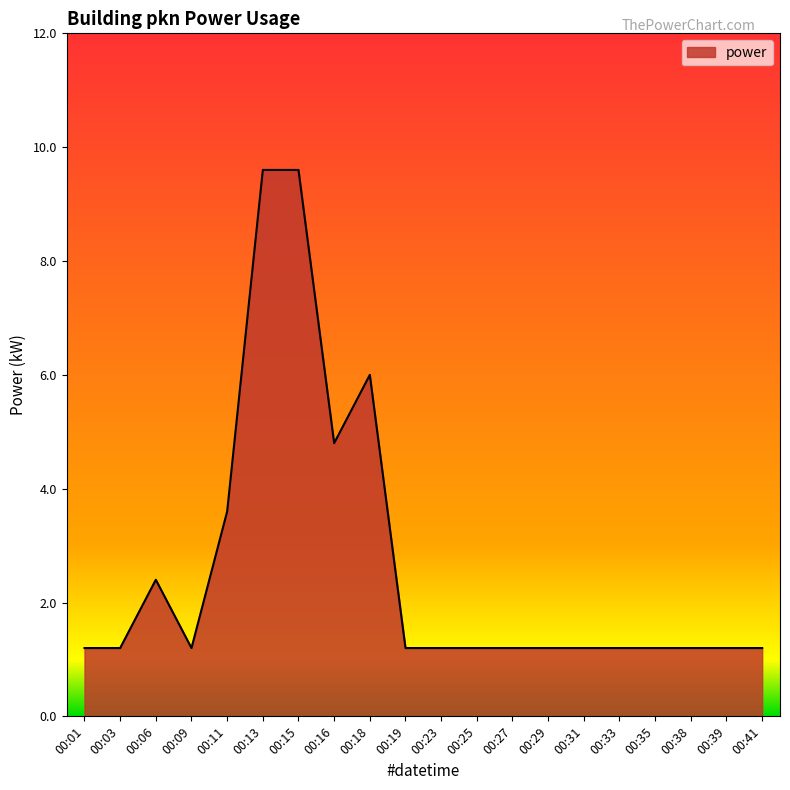

Reading left to right, extract all data points from this chart.

1.2	1.2	2.4	1.2	3.6	9.6	9.6	4.8	6.0	1.2	1.2	1.2	1.2	1.2	1.2	1.2	1.2	1.2	1.2	1.2